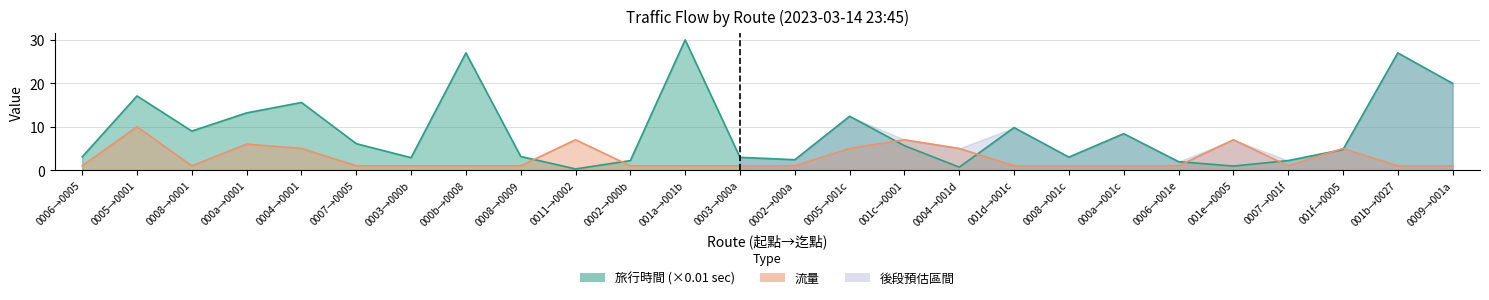

The value of 流量 at 0004→001d is 2.2. True or false?

False